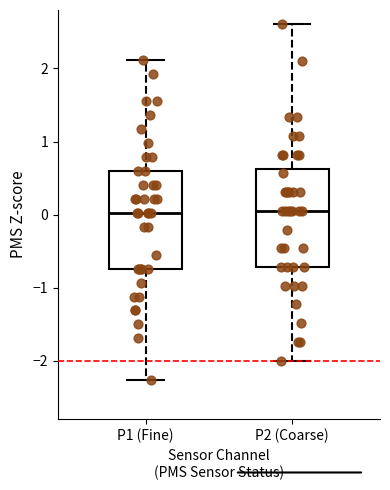

Where does the upper whisker of the box for P1 (Fine) end on the y-axis? The values are not printed on the chart, so give them approximately, as read against the axis.

2.1